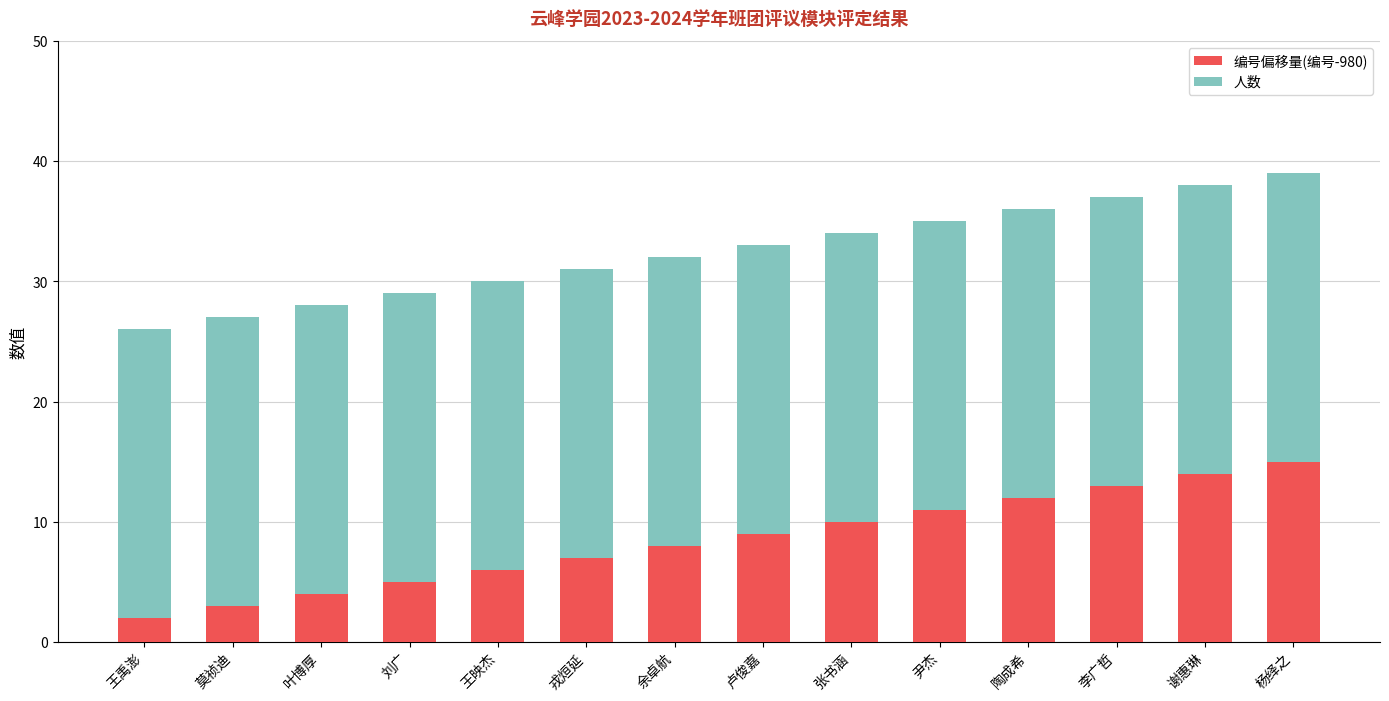

Does the chart contain any negative values?

No